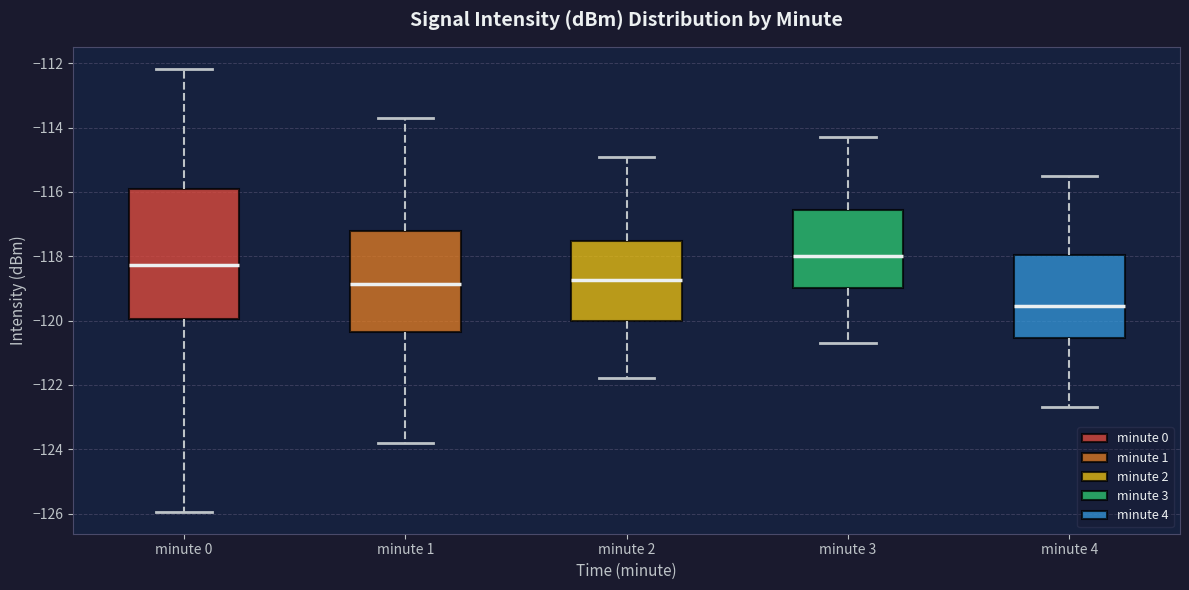

Where does the median line of the box for minute 3 sit on the y-axis? The values are not printed on the chart, so give them approximately, as read against the axis.

-118.0